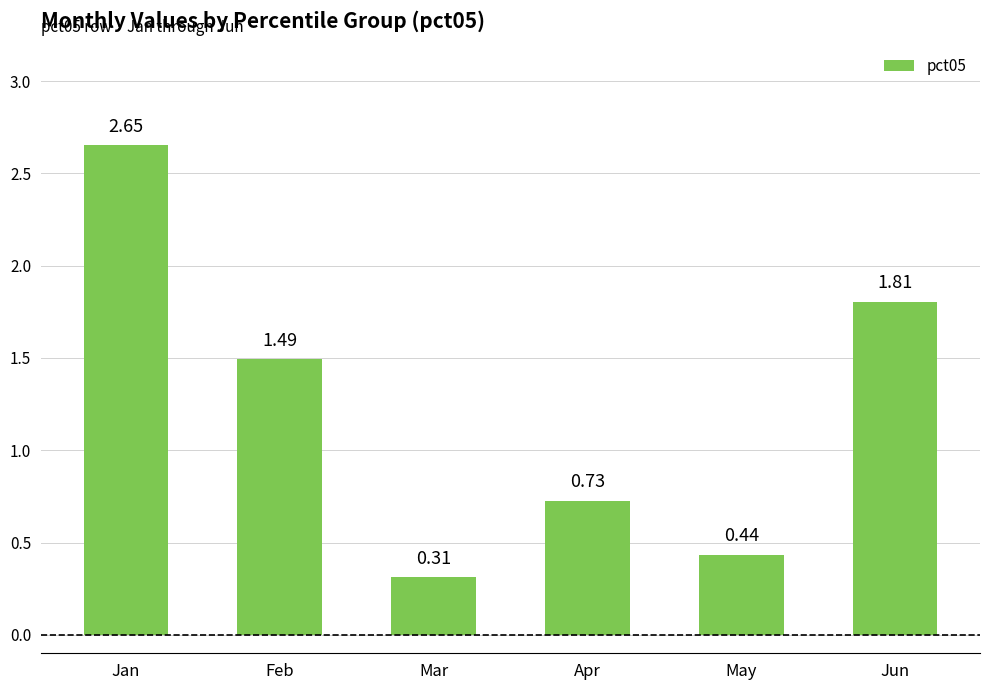

What is the difference between the values at May and Mar?

0.1